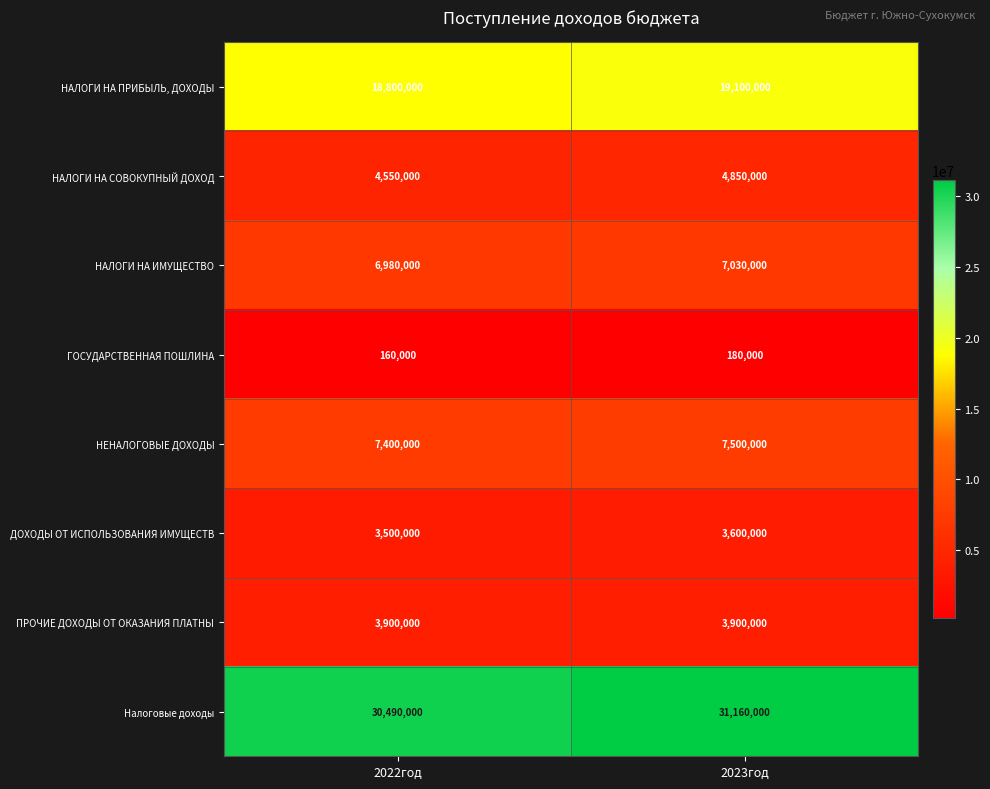

Reading left to right, what are all the values shown in this chart?

НАЛОГИ НА ПРИБЫЛЬ, ДОХОДЫ: 2022год=18800000	2023год=19100000
НАЛОГИ НА СОВОКУПНЫЙ ДОХОД: 2022год=4550000	2023год=4850000
НАЛОГИ НА ИМУЩЕСТВО: 2022год=6980000	2023год=7030000
ГОСУДАРСТВЕННАЯ ПОШЛИНА: 2022год=160000	2023год=180000
НЕНАЛОГОВЫЕ ДОХОДЫ: 2022год=7400000	2023год=7500000
ДОХОДЫ ОТ ИСПОЛЬЗОВАНИЯ ИМУЩЕСТВ: 2022год=3500000	2023год=3600000
ПРОЧИЕ ДОХОДЫ ОТ ОКАЗАНИЯ ПЛАТНЫ: 2022год=3900000	2023год=3900000
Налоговые доходы: 2022год=30490000	2023год=31160000